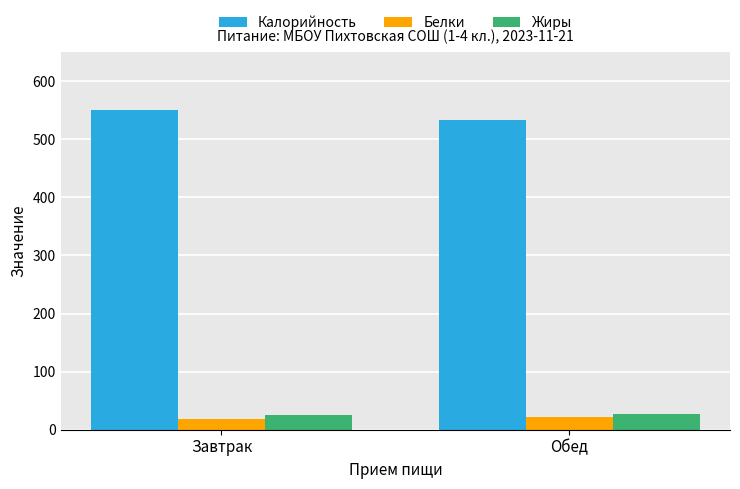

What is the smallest value displayed?

17.9